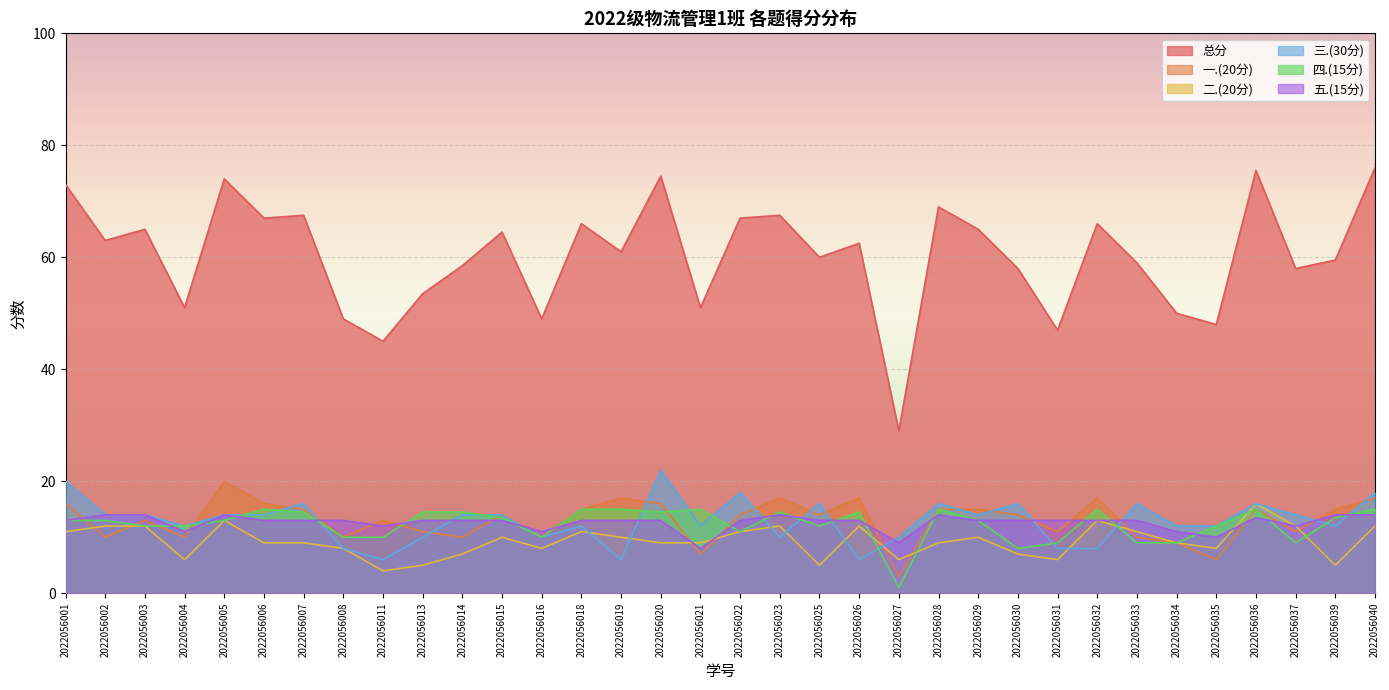

What is the average value of the 五.(15分) series?

12.6